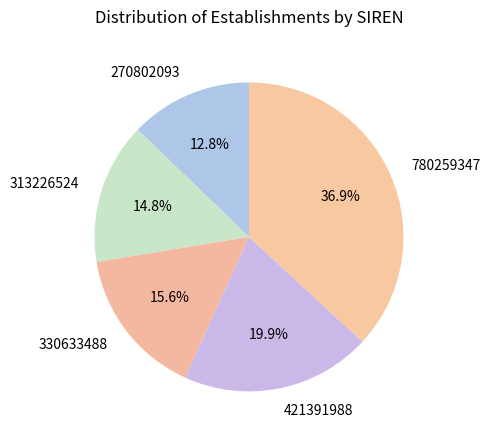

To the nearest percent, what portion does 780259347 represent?

37%